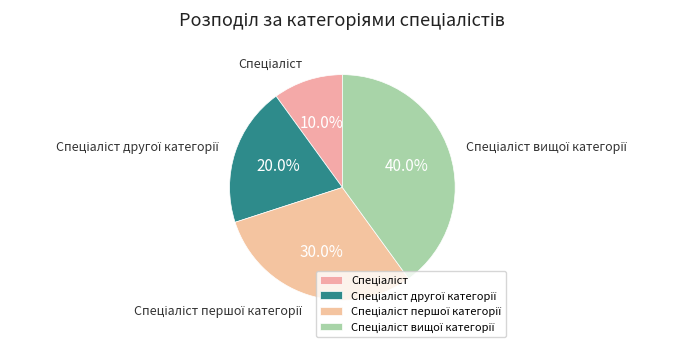

Does any single category account for the majority?

No